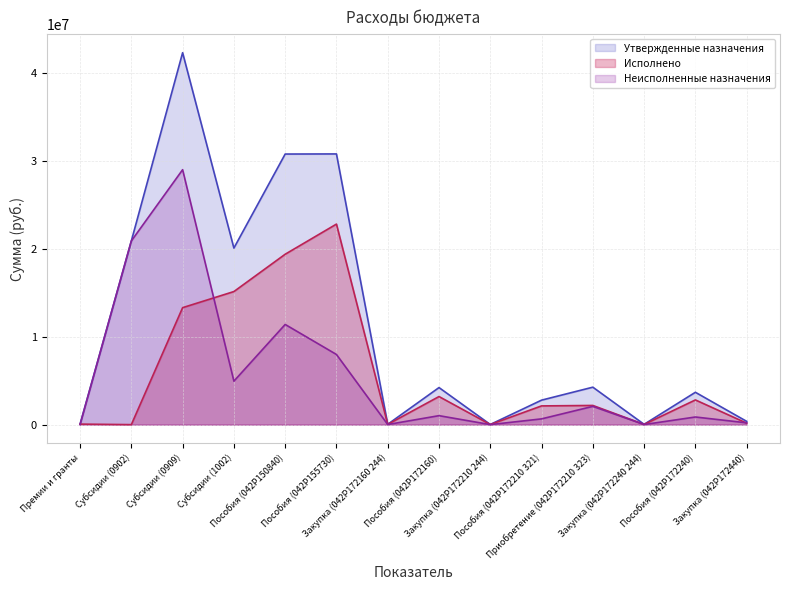

The Утвержденные назначения series shows 55172630.5 at Пособия (042P150840). True or false?

False